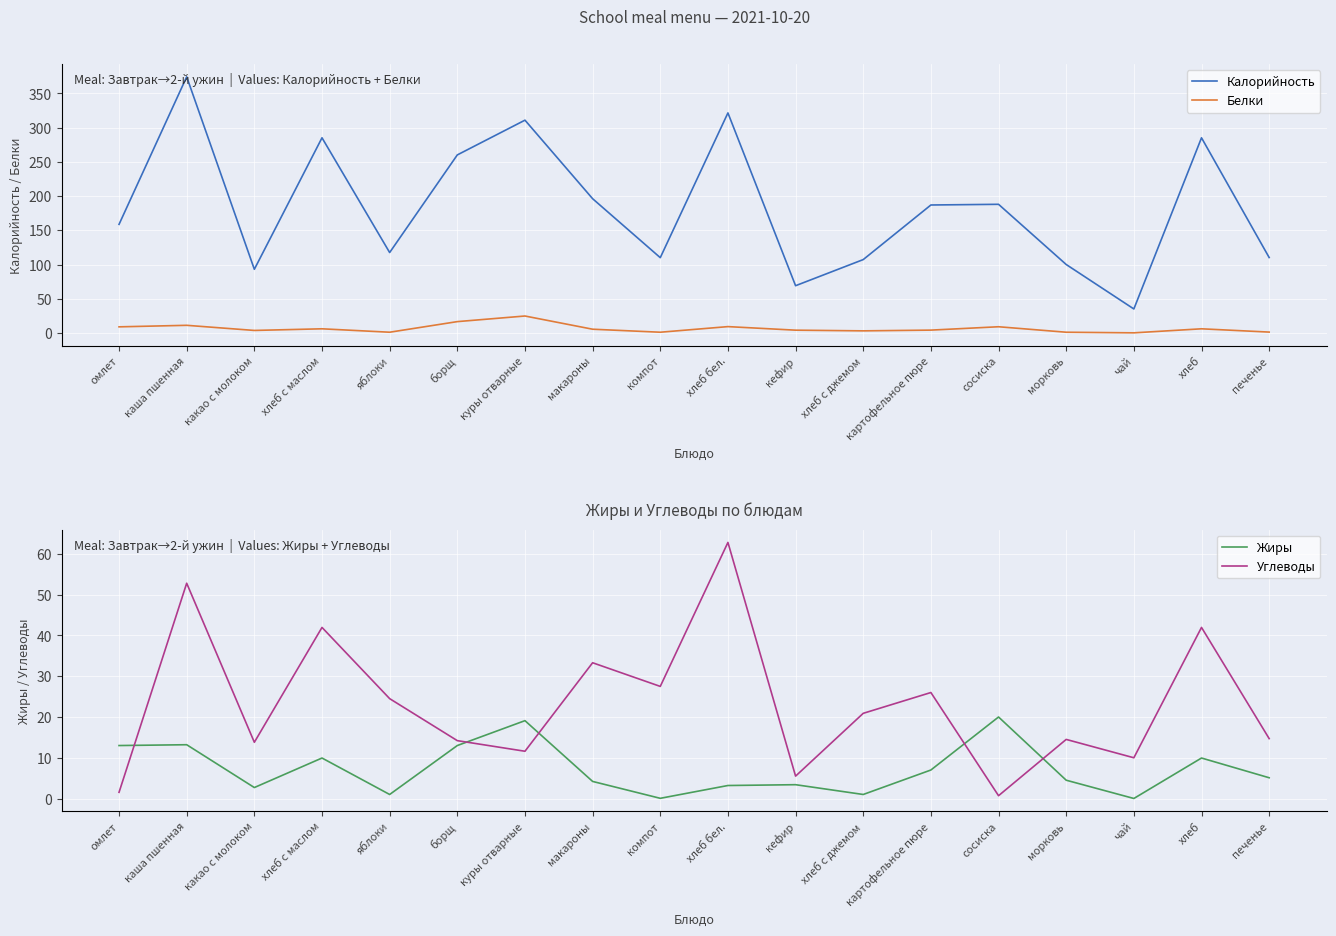

Which category has the lowest value in the Калорийность series?

чай